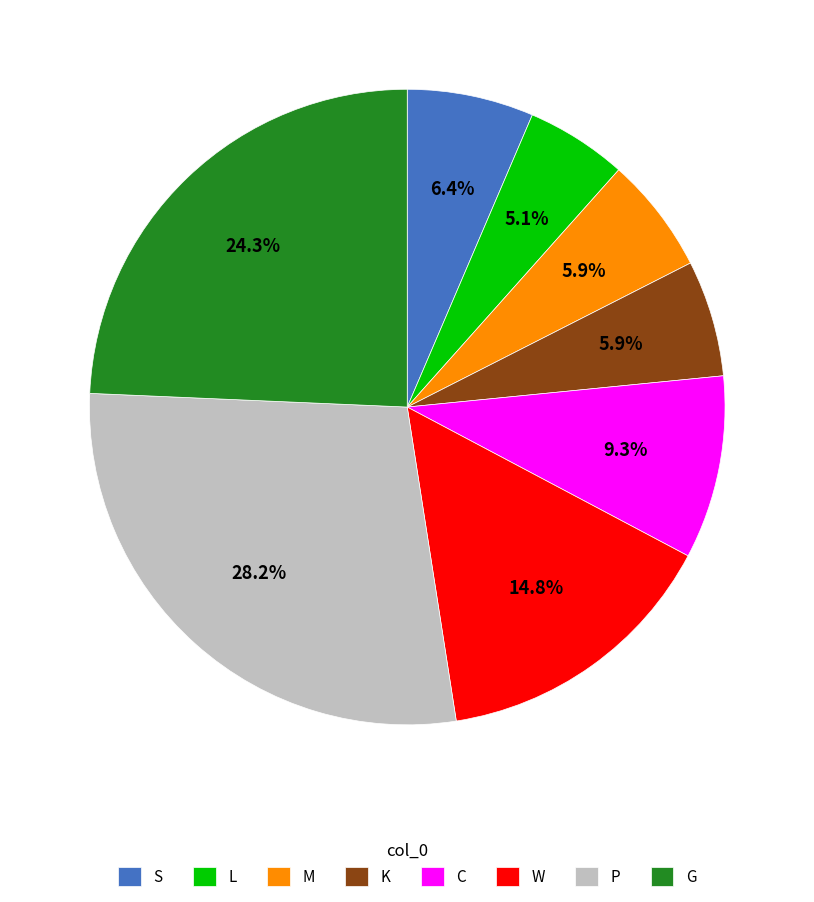

Is it true that C is 9% of the pie?

True